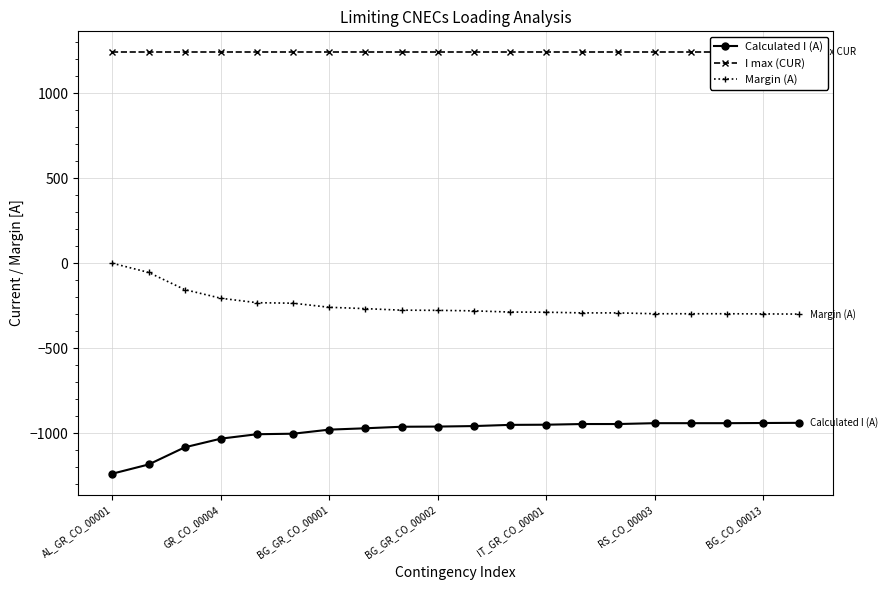

The value of Margin (A) at BG_CO_00013 is -299. True or false?

True